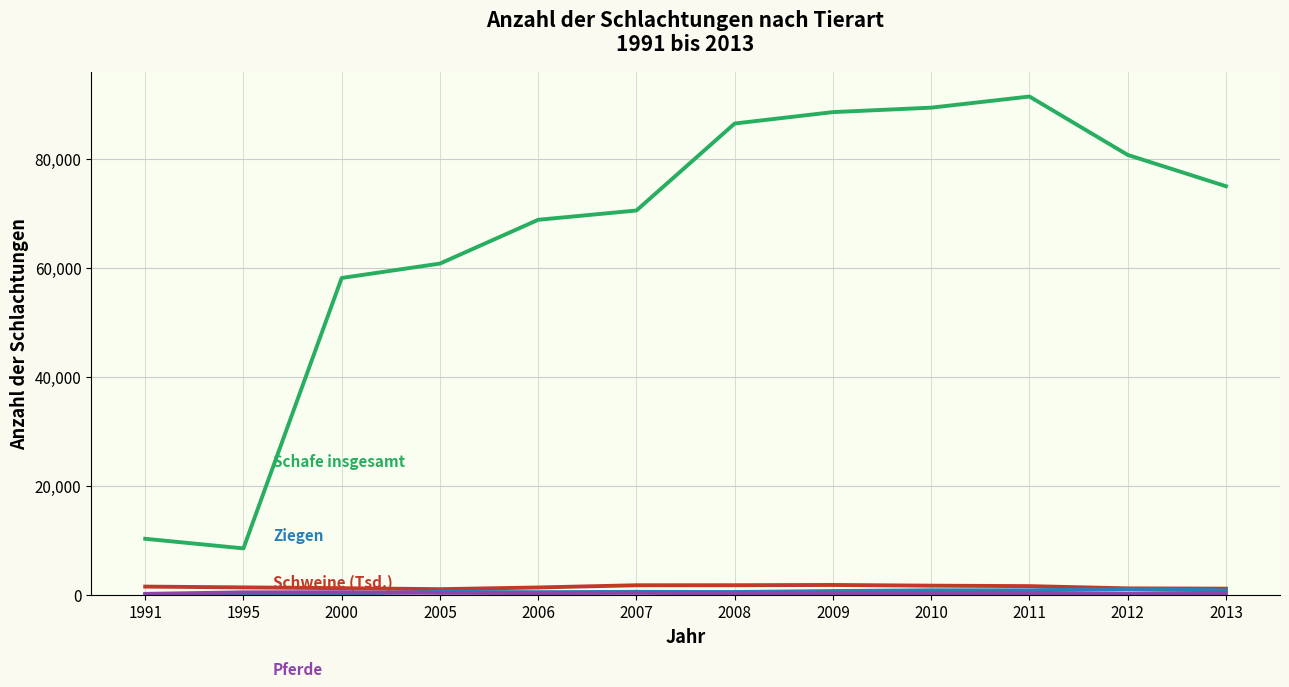

What is the maximum value shown in the chart?

91530.0